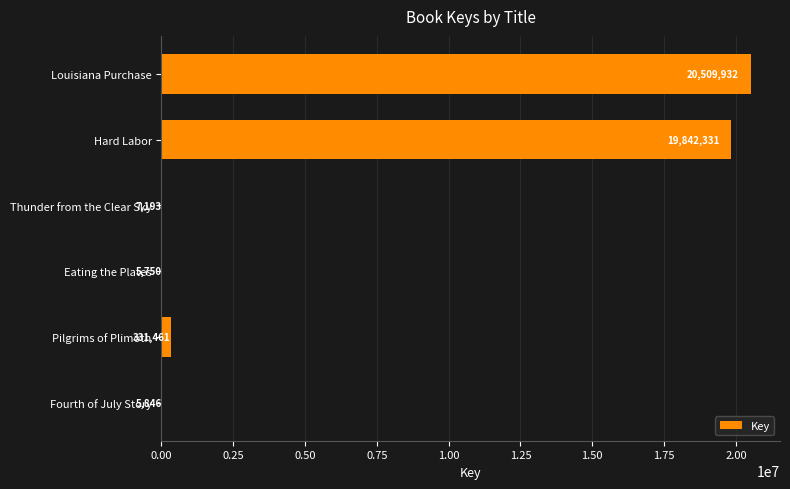

What is the greatest value displayed?

20509932